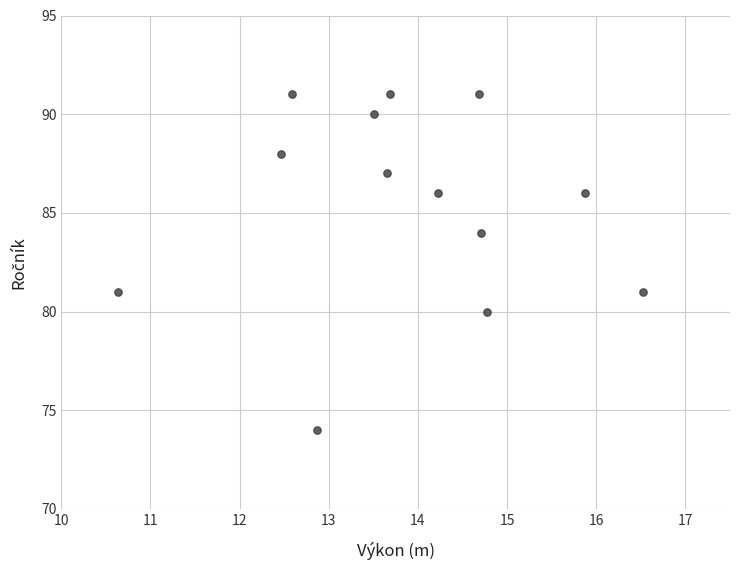

What is the range of Y values (max minus min)?

17